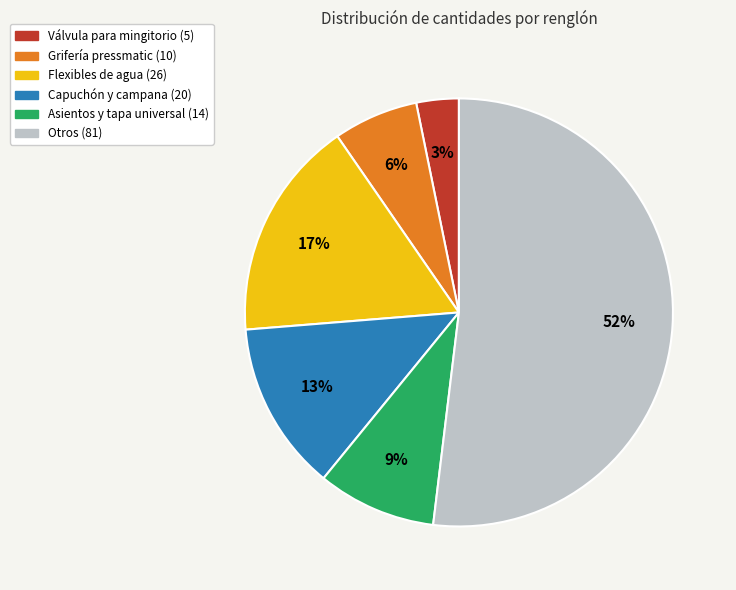

To the nearest percent, what is the average slice percentage?

17%